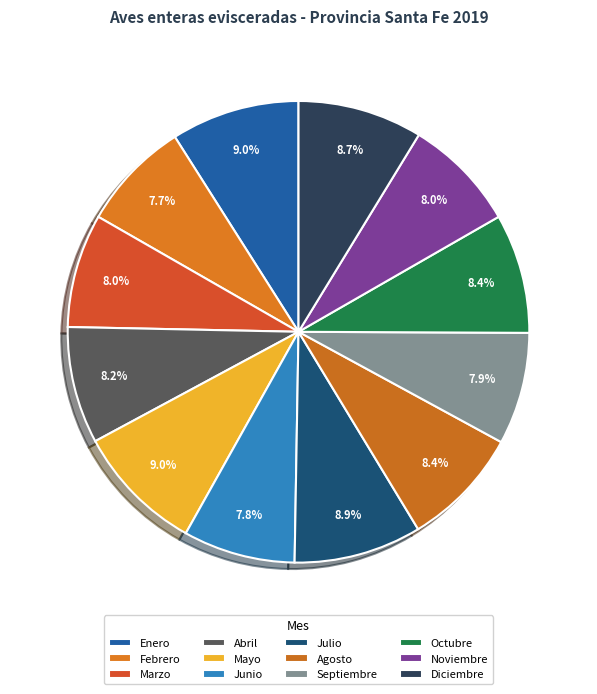

To the nearest percent, what percentage of the pie is Diciembre?

9%